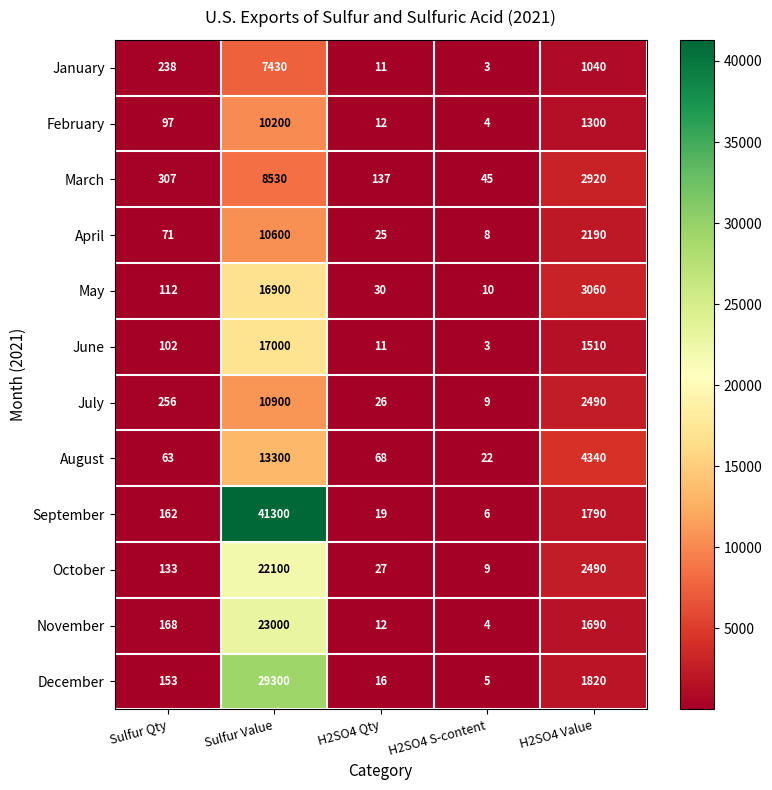

Rank the series by their maximum value, from lowest to highest.

January, March, February, April, July, August, May, June, October, November, December, September